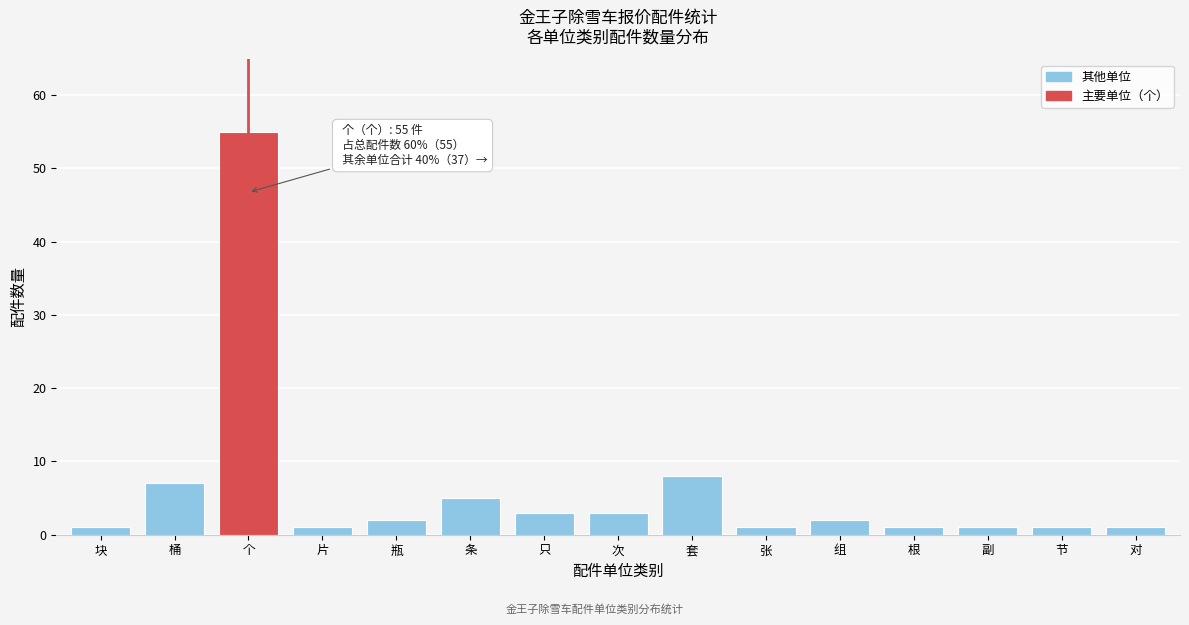

Reading right to left, what are all the values shown in this chart?

对=1	节=1	副=1	根=1	组=2	张=1	套=8	次=3	只=3	条=5	瓶=2	片=1	个=55	桶=7	块=1